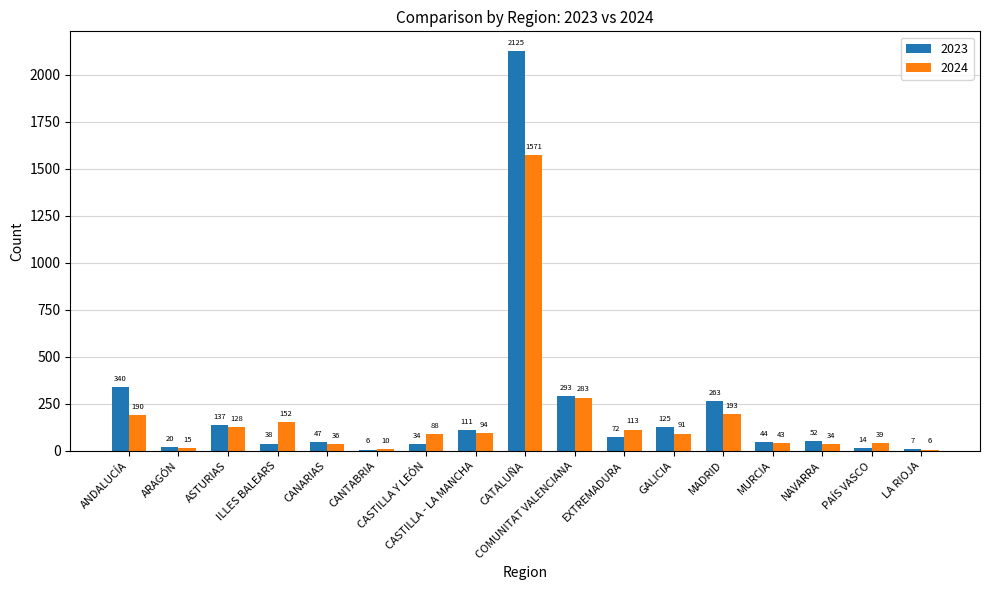

At which label is 2023 closest to 1065?

ANDALUCÍA